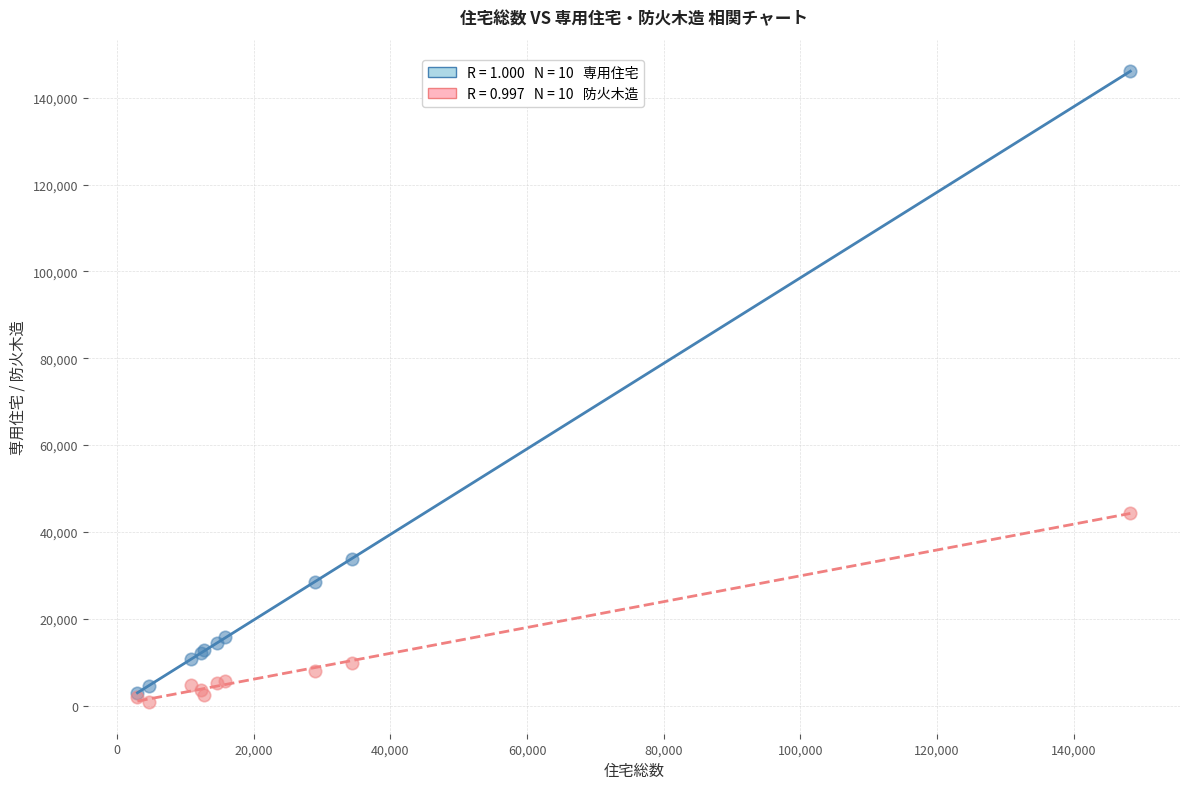

Across all series, what Y value is closest to 73455?

44460